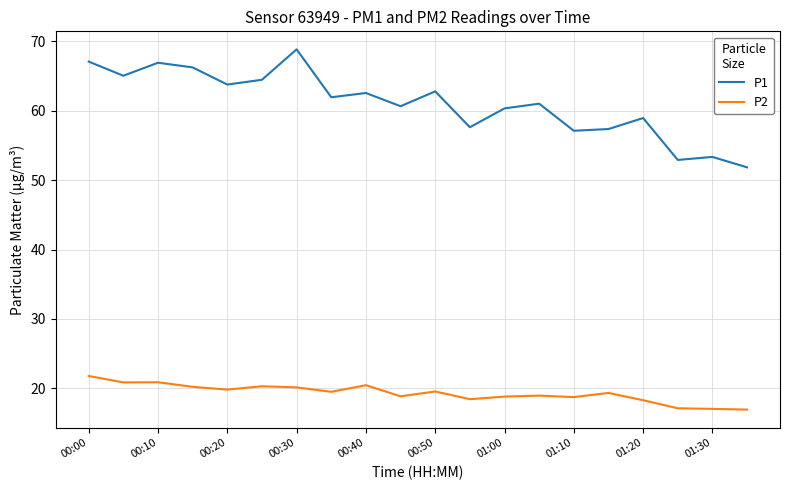

Which series has the largest total across all categories?

P1